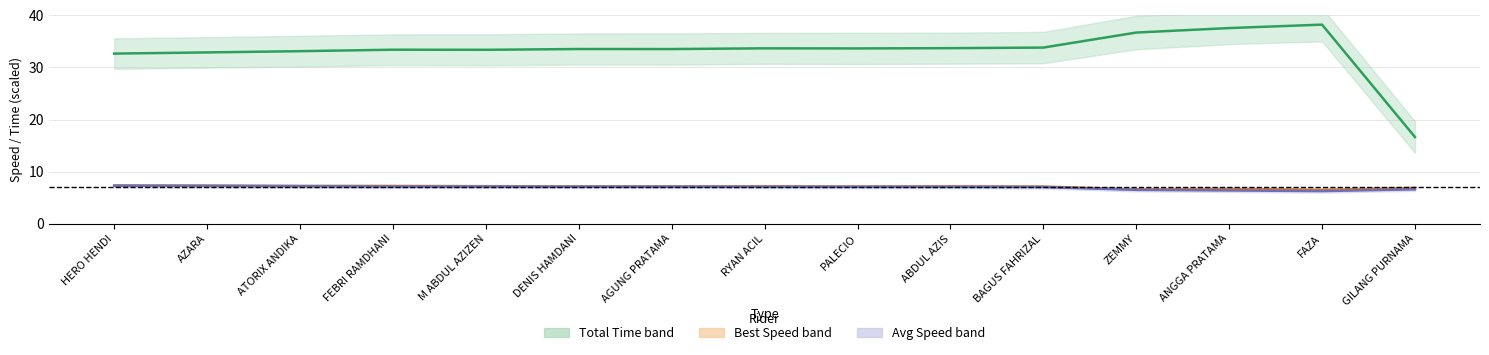

Reading left to right, what are all the values shown in this chart?

Total Time (avg): HERO HENDI=32.7	AZARA=32.9	ATORIX ANDIKA=33.1	FEBRI RAMDHANI=33.4	M ABDUL AZIZEN=33.4	DENIS HAMDANI=33.5	AGUNG PRATAMA=33.5	RYAN ACIL=33.7	PALECIO=33.7	ABDUL AZIS=33.7	BAGUS FAHRIZAL=33.8	ZEMMY=36.7	ANGGA PRATAMA=37.6	FAZA=38.2	GILANG PURNAMA=16.6
Best Speed: HERO HENDI=7.3	AZARA=7.3	ATORIX ANDIKA=7.2	FEBRI RAMDHANI=7.2	M ABDUL AZIZEN=7.2	DENIS HAMDANI=7.2	AGUNG PRATAMA=7.2	RYAN ACIL=7.2	PALECIO=7.1	ABDUL AZIS=7.2	BAGUS FAHRIZAL=7.1	ZEMMY=6.6	ANGGA PRATAMA=6.7	FAZA=6.5	GILANG PURNAMA=6.9
Avg Speed: HERO HENDI=7.3	AZARA=7.2	ATORIX ANDIKA=7.2	FEBRI RAMDHANI=7.1	M ABDUL AZIZEN=7.1	DENIS HAMDANI=7.1	AGUNG PRATAMA=7.1	RYAN ACIL=7.1	PALECIO=7.1	ABDUL AZIS=7.1	BAGUS FAHRIZAL=7.0	ZEMMY=6.5	ANGGA PRATAMA=6.4	FAZA=6.3	GILANG PURNAMA=6.6